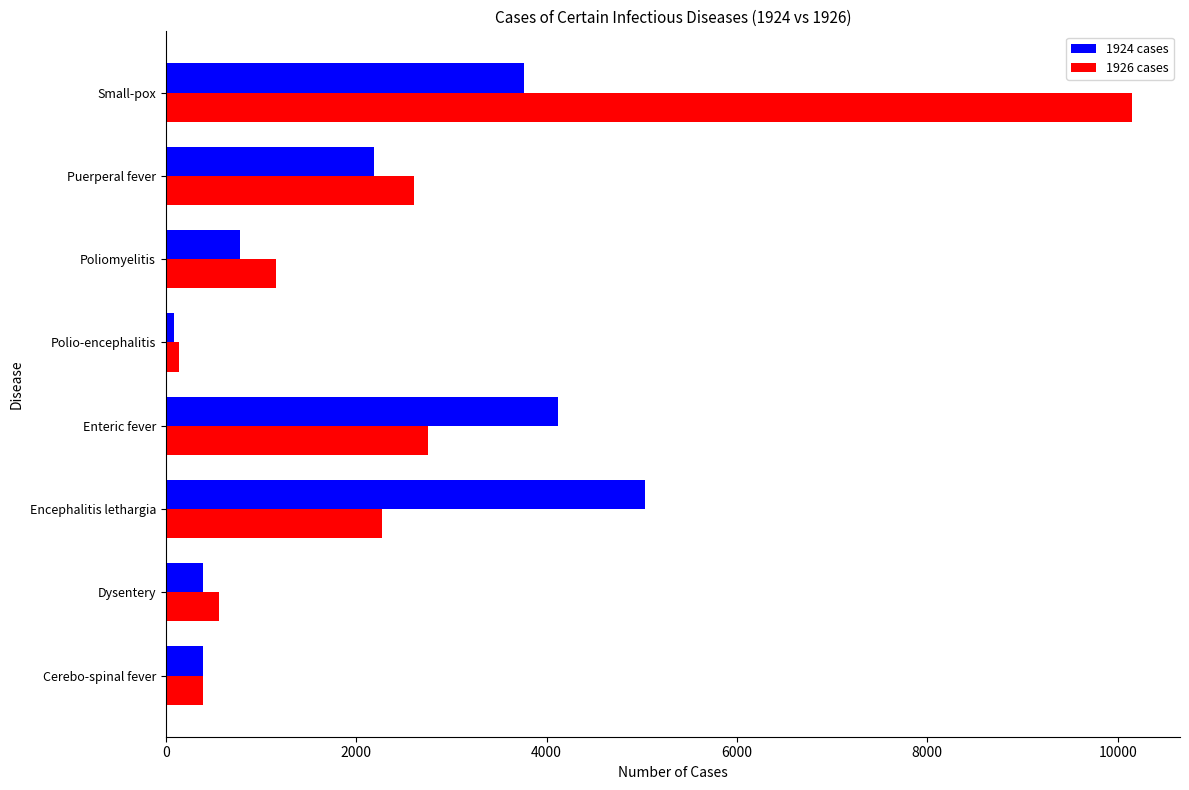

What is the maximum value shown in the chart?

10146